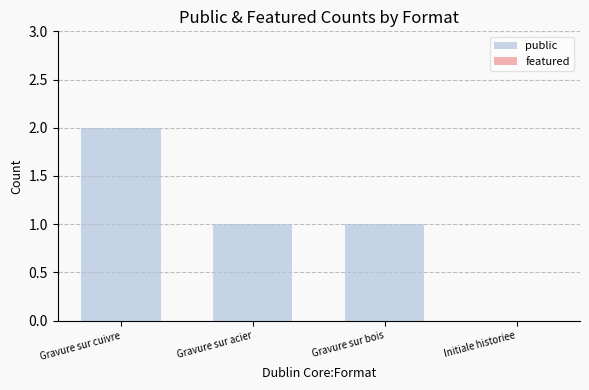

At which category does the chart reach its peak across all series?

Gravure sur cuivre